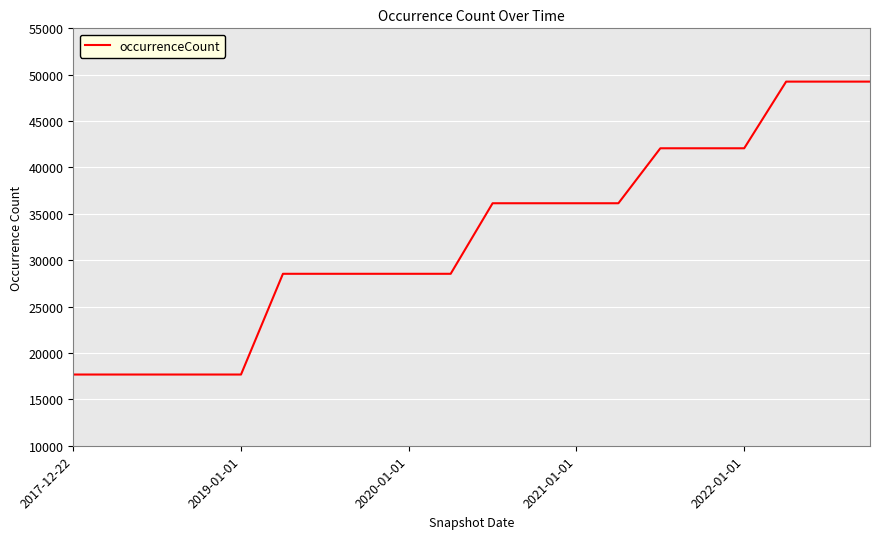

Does the chart display data point markers on the line(s)?

No